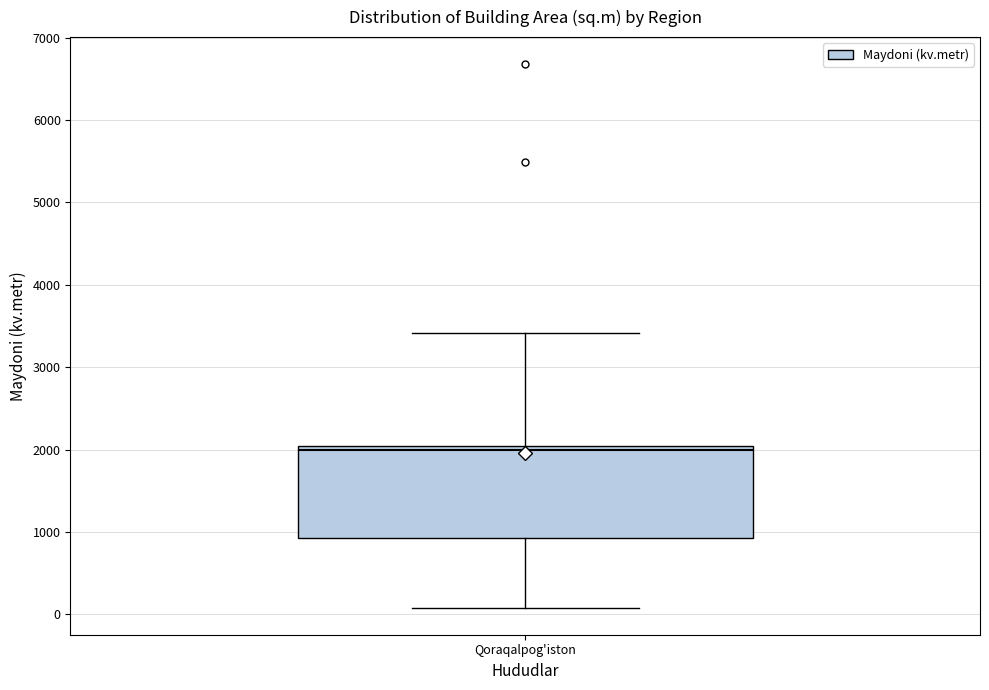

Where does the lower whisker of the box for Qoraqalpog'iston end on the y-axis? The values are not printed on the chart, so give them approximately, as read against the axis.

100